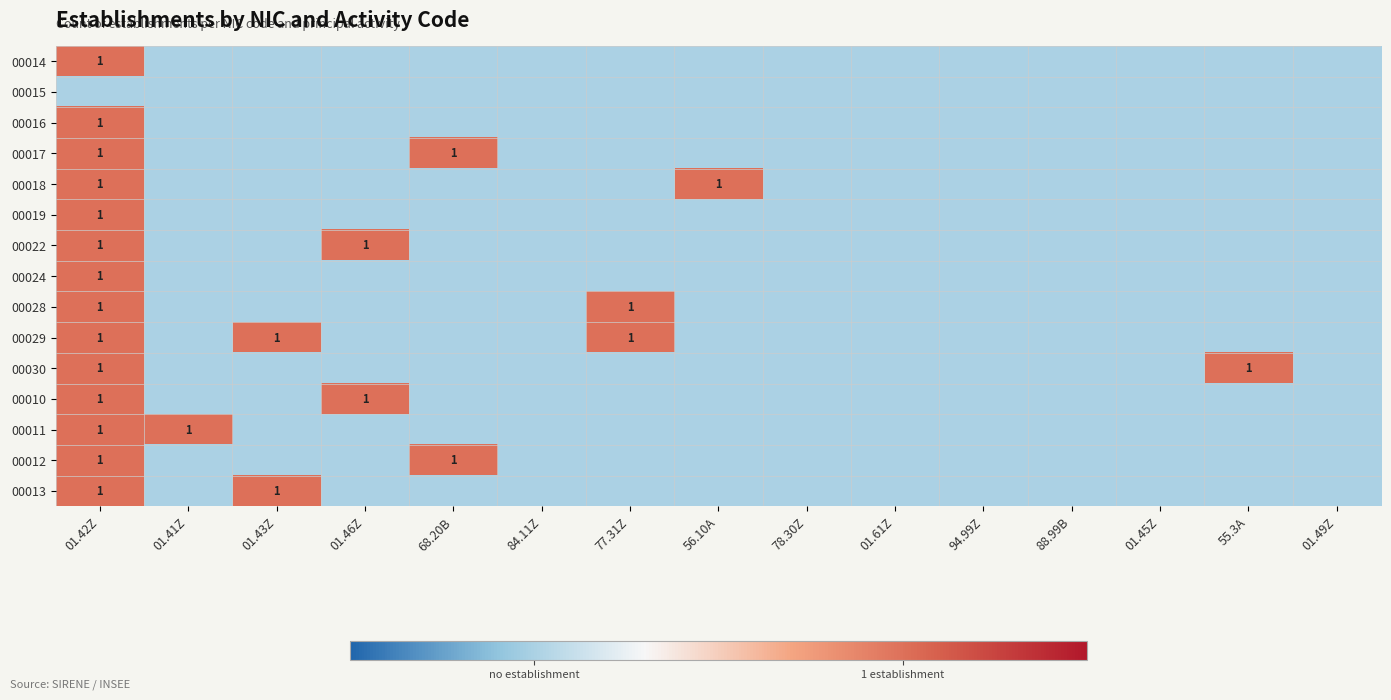

The value of 00017 at 01.61Z is 1. True or false?

False